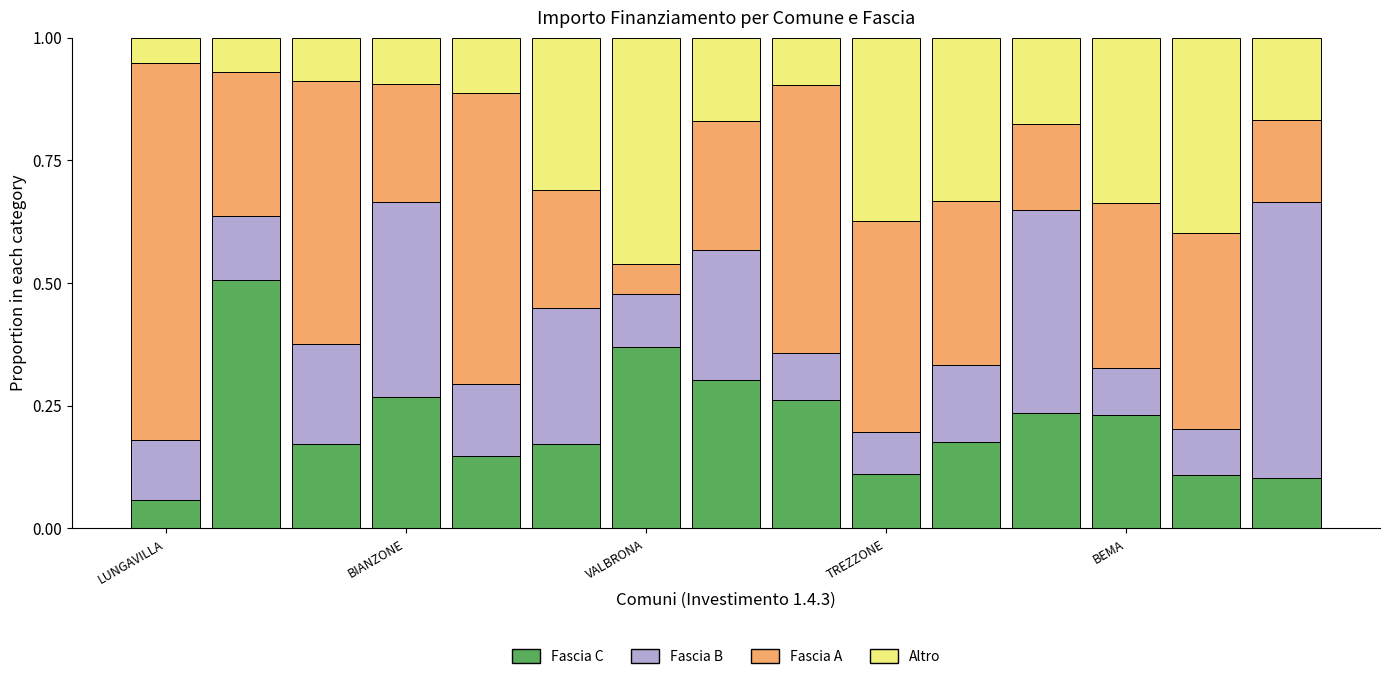

What is the sum of all Fascia C values?

3.2